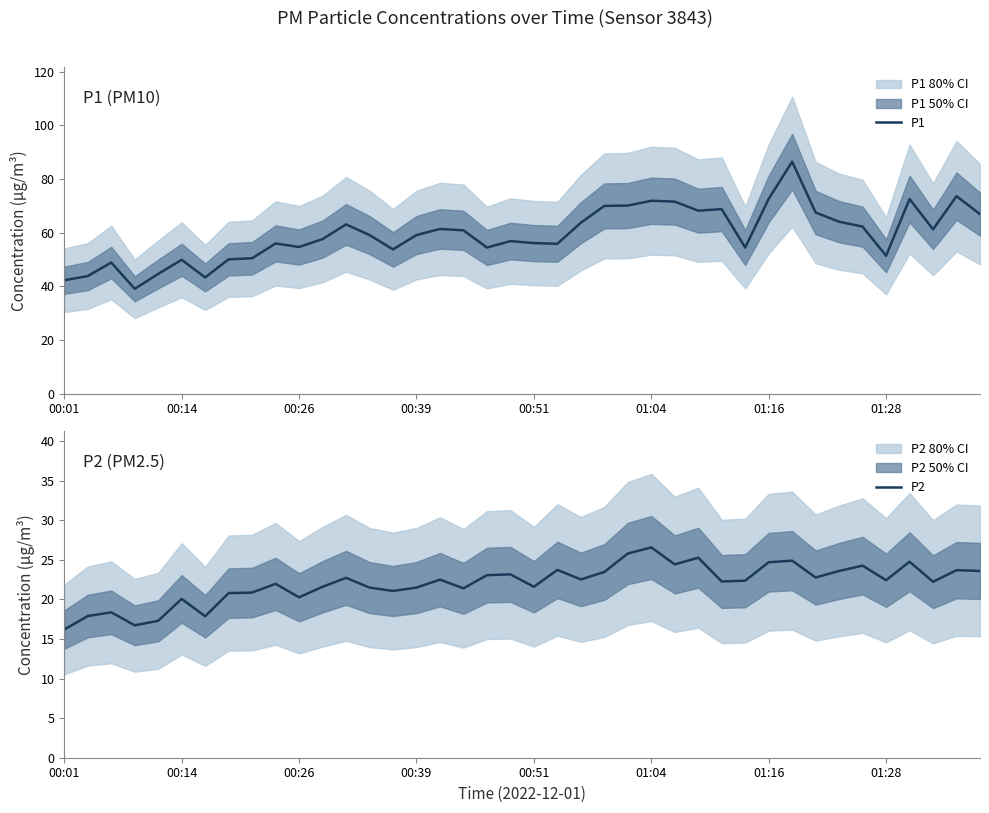

At which label is P1 closest to 62?

34